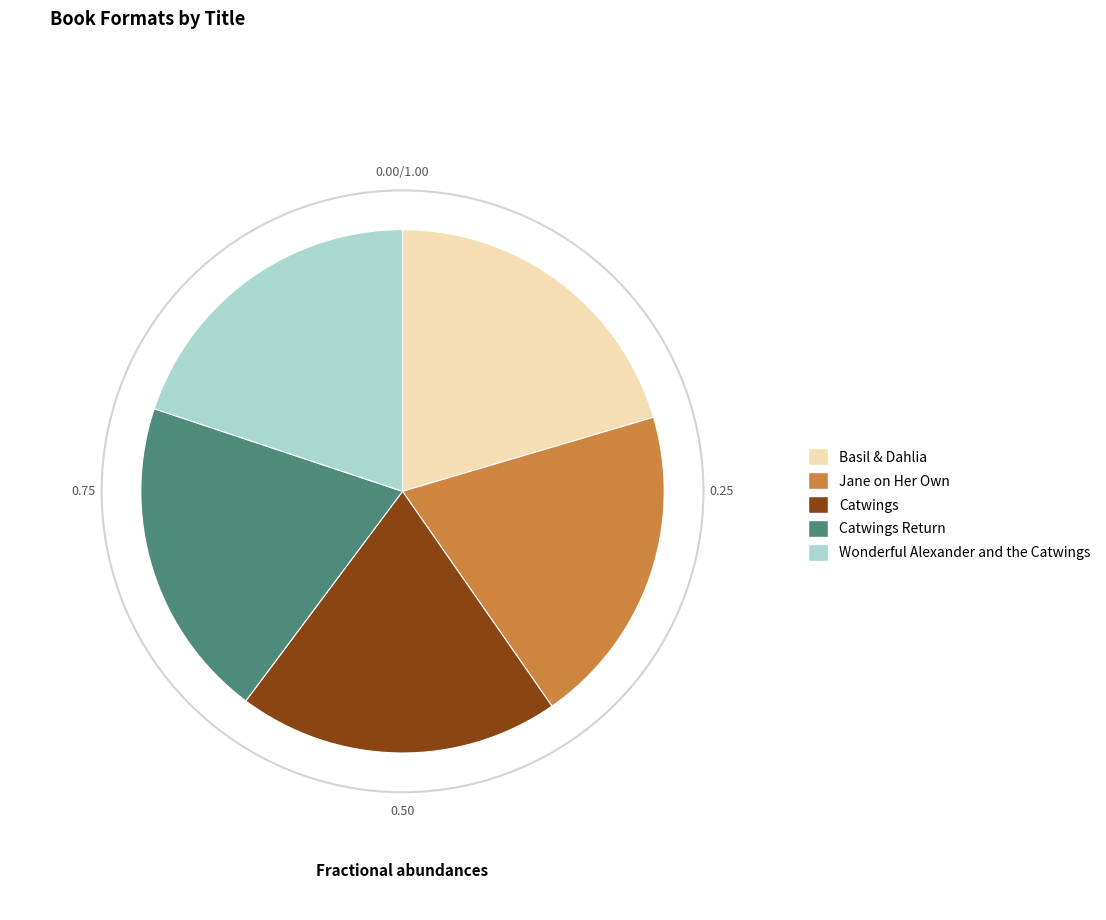

How many segments does this pie chart have?

5